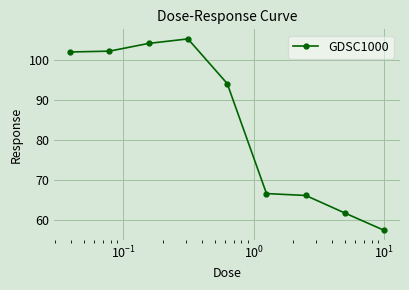

What is the average value?

84.4